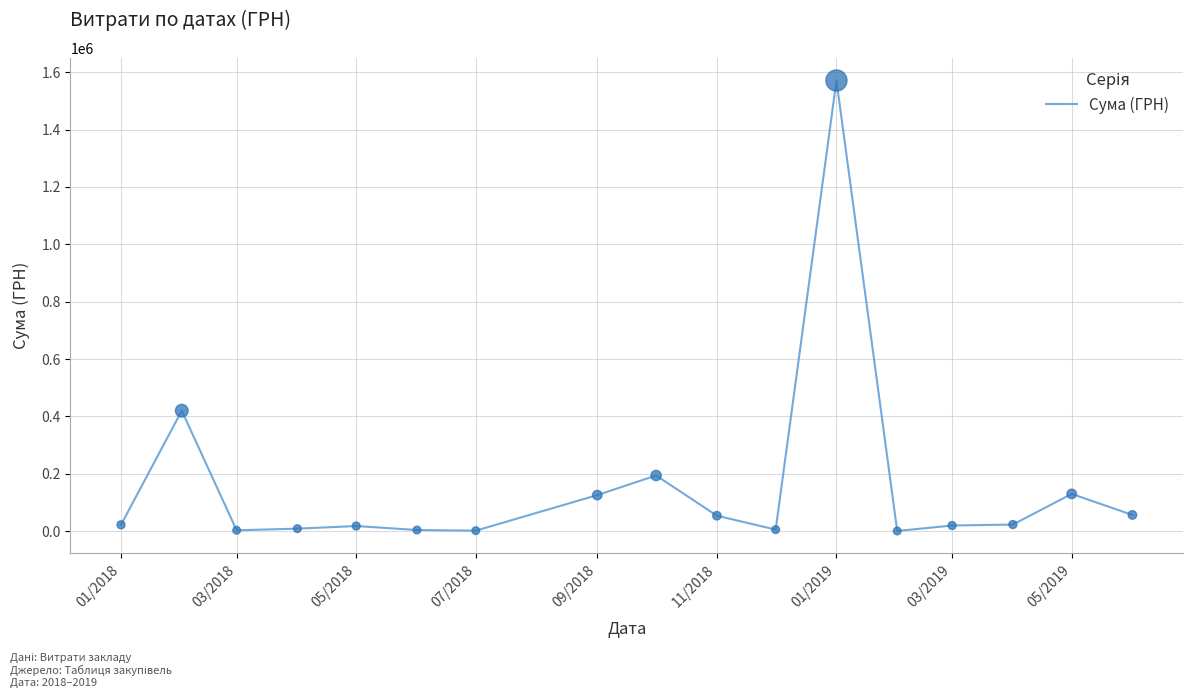

What is the difference between the maximum and minimum values?

1569728.2